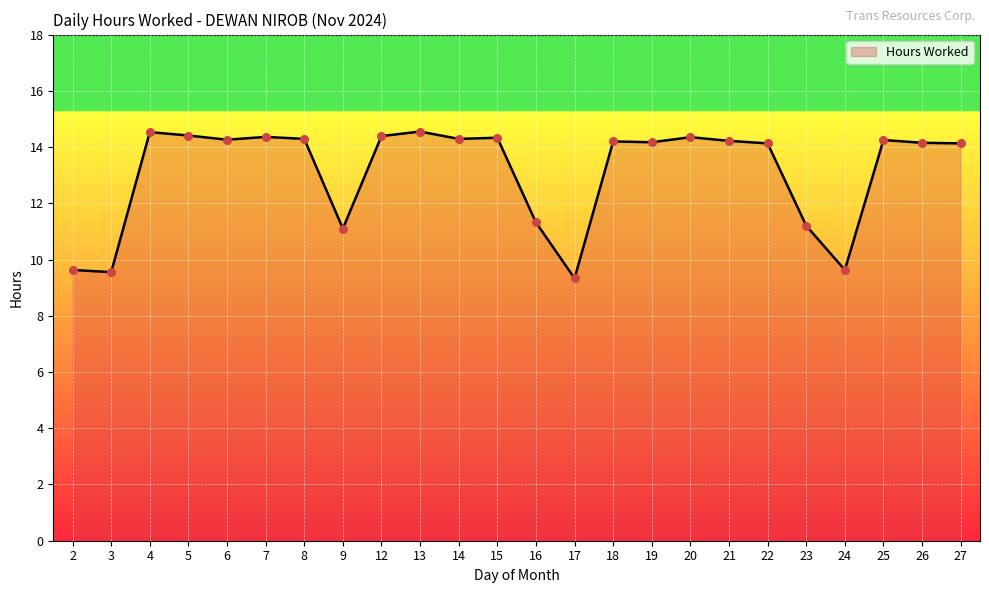

Approximately how many times larger is the value at 12 compared to 25?

1.0